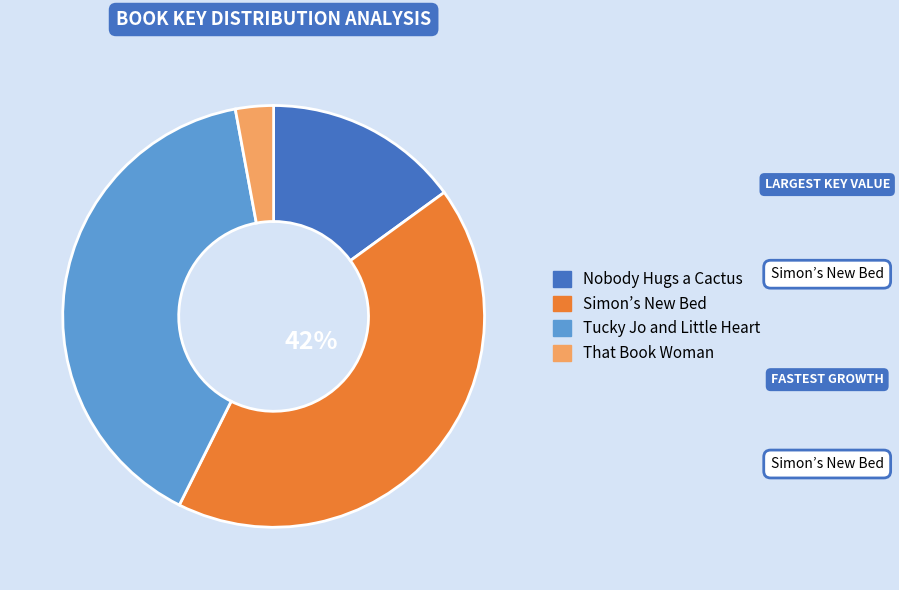

To the nearest percent, what portion does Simon’s New Bed represent?

42%